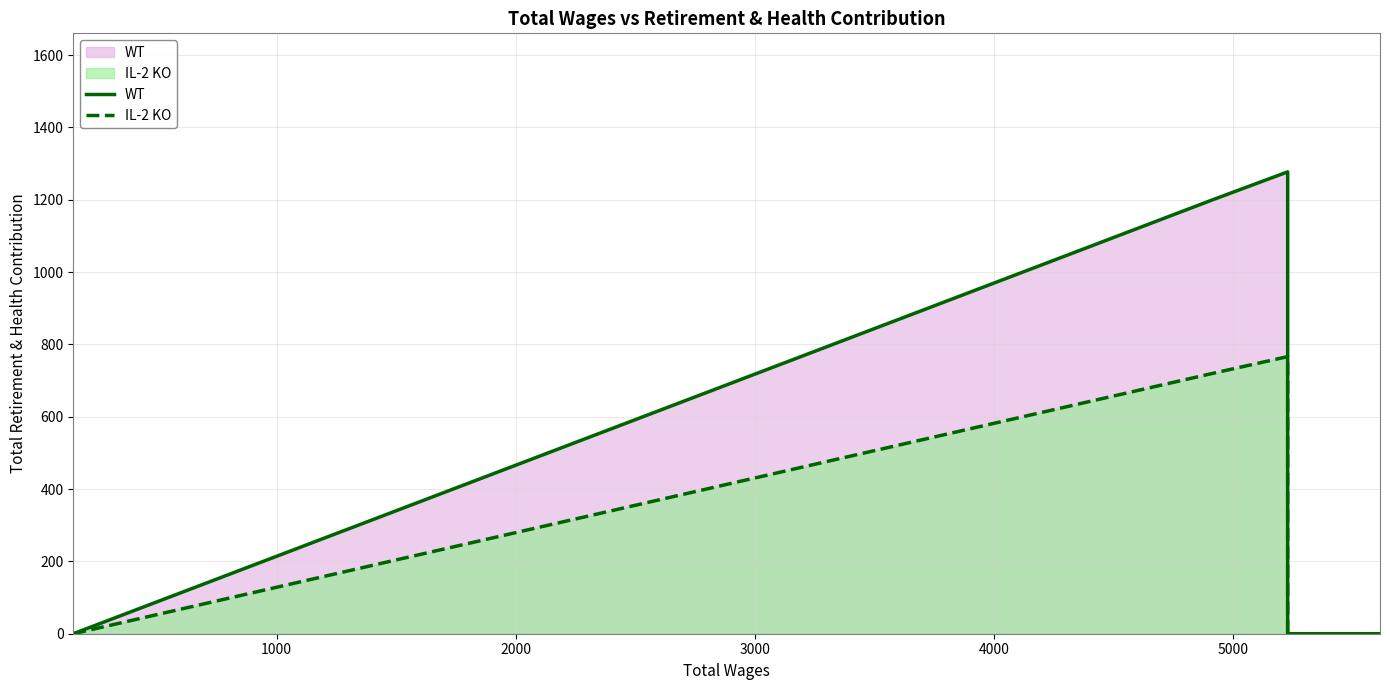

Reading left to right, what are all the values shown in this chart?

WT: 0.0	1200.0	1277.0	0.0	0.0	0.0
IL-2 KO: 0.0	720.0	766.2	0.0	0.0	0.0